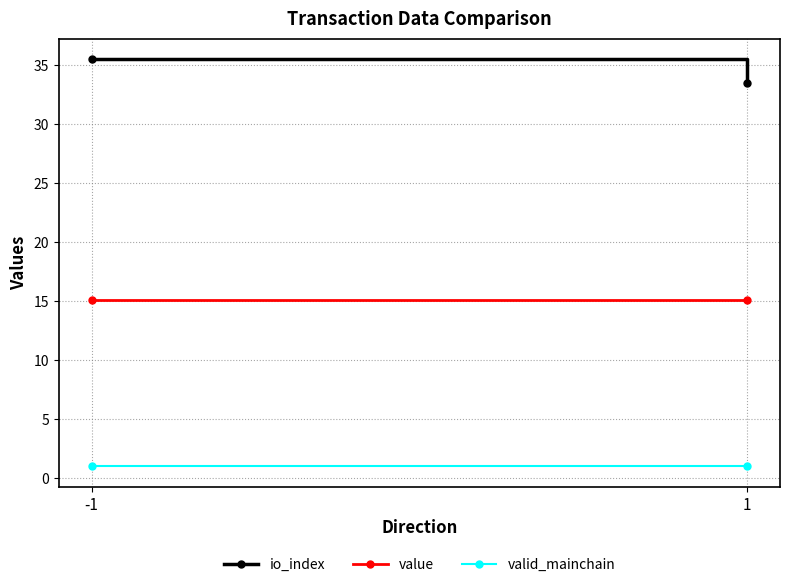

Reading right to left, what are all the values shown in this chart?

io_index: 1=33.5	-1=35.5
value: 1=15.1	-1=15.1
valid_mainchain: 1=1.0	-1=1.0